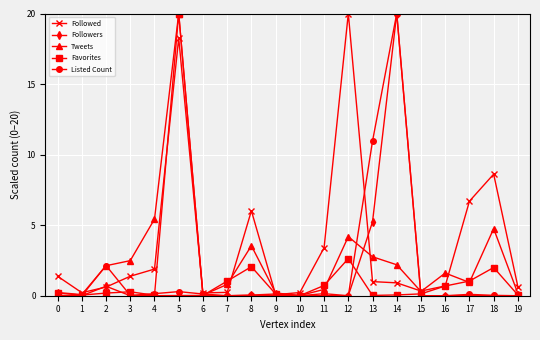

What is the average value of the Listed Count series?

1.7